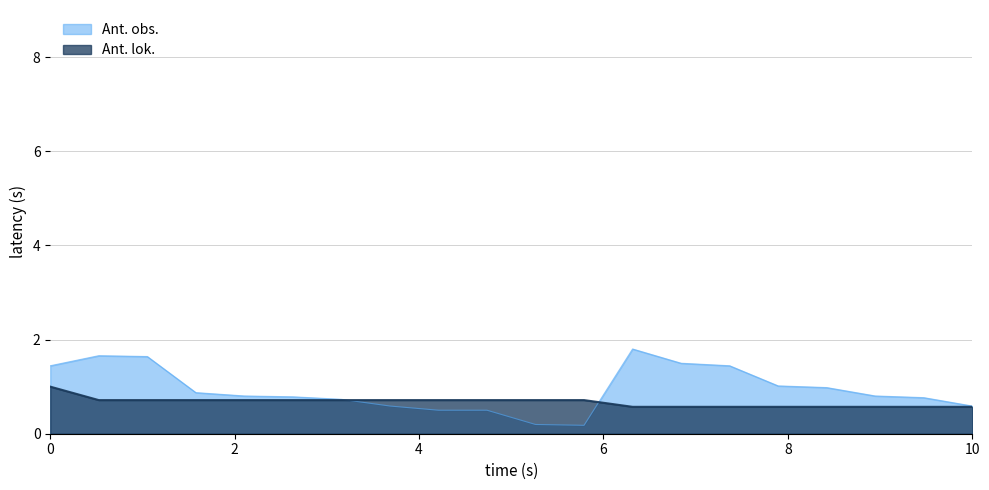

Reading right to left, transcribe all the data shown in this chart.

Ant. obs.: 0.6	0.8	0.8	1.0	1.0	1.4	1.5	1.8	0.2	0.2	0.5	0.5	0.6	0.7	0.8	0.8	0.9	1.6	1.7	1.4
Ant. lok.: 0.6	0.6	0.6	0.6	0.6	0.6	0.6	0.6	0.7	0.7	0.7	0.7	0.7	0.7	0.7	0.7	0.7	0.7	0.7	1.0